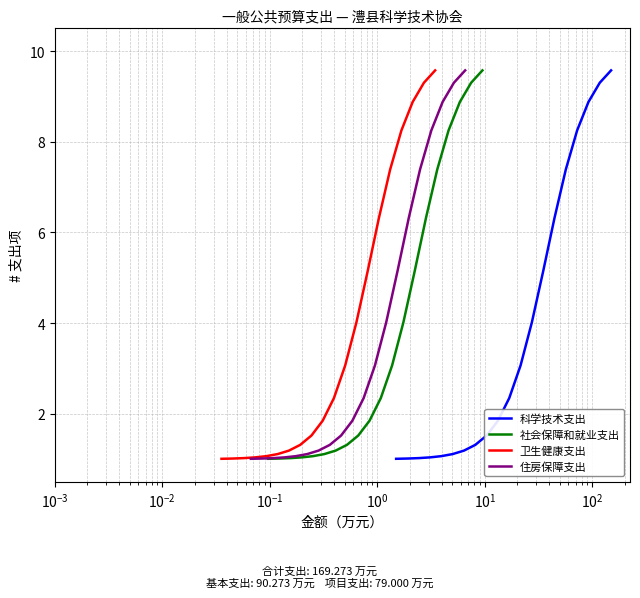

What is the highest value of the 社会保障和就业支出 series?

9.6